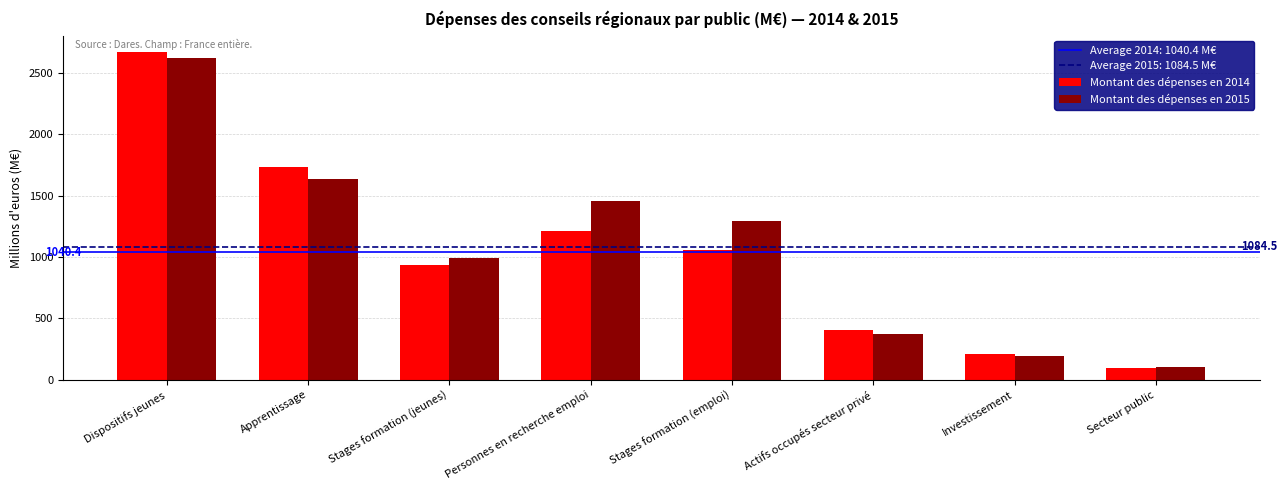

What is the greatest value displayed?

2670.5